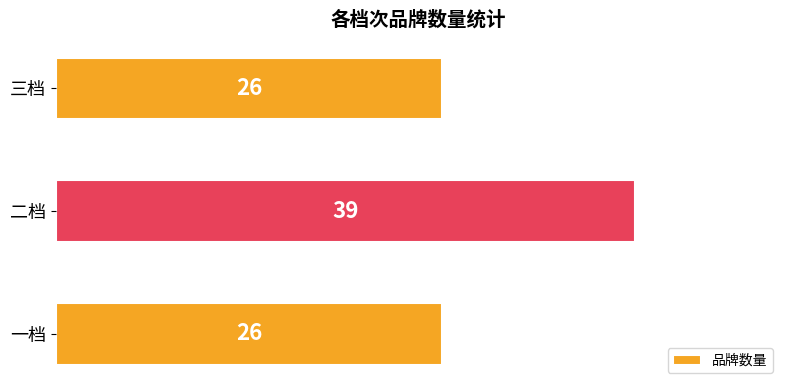

Reading top to bottom, transcribe all the data shown in this chart.

26	39	26